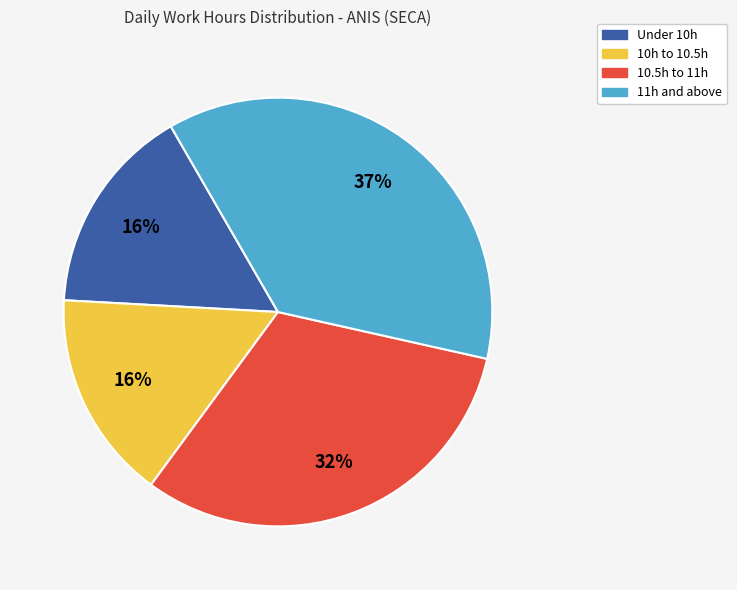

Is there any slice that represents more than half of the pie?

No